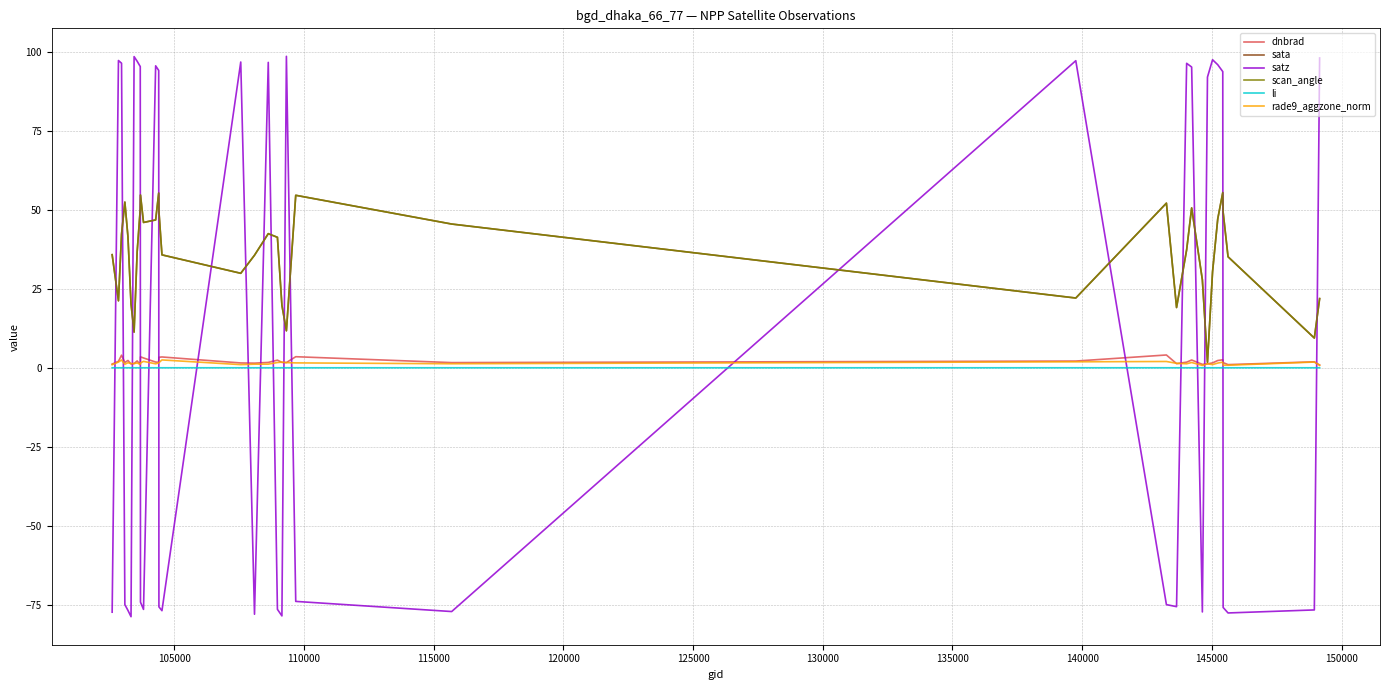

Is this an area chart (filled region under the line)?

No